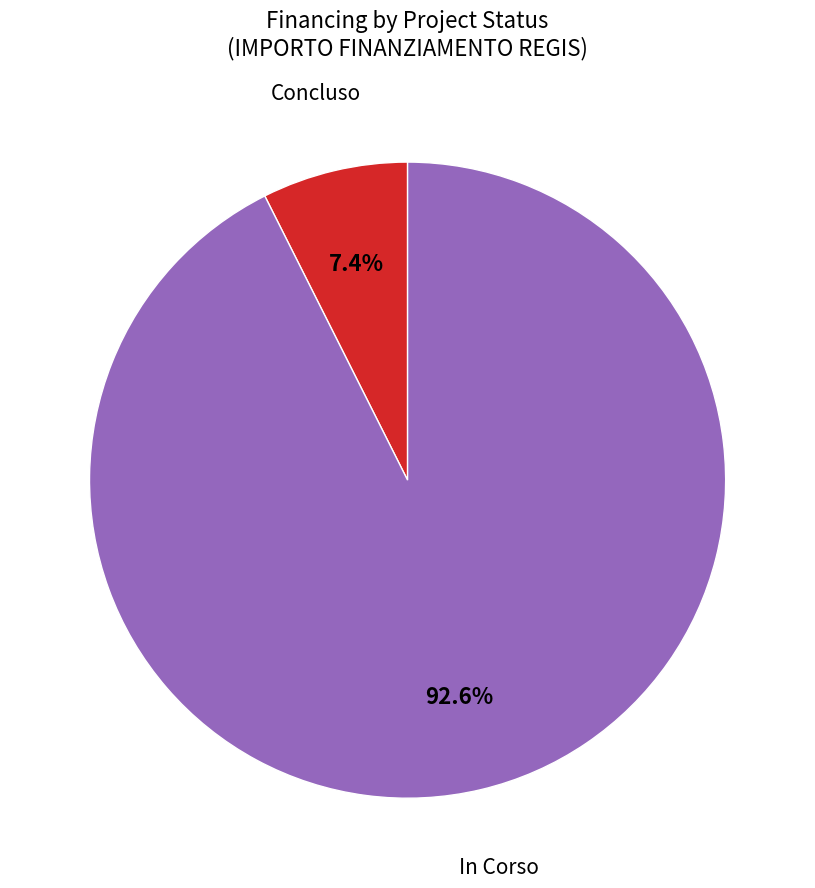

Is there any slice that represents more than half of the pie?

Yes